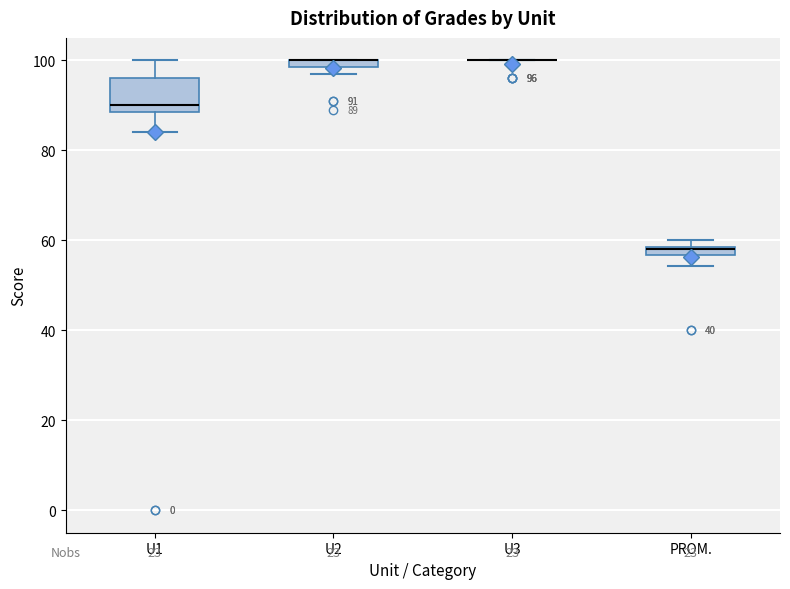

Which box is the tallest, from its lower edge to its upper edge?

U1